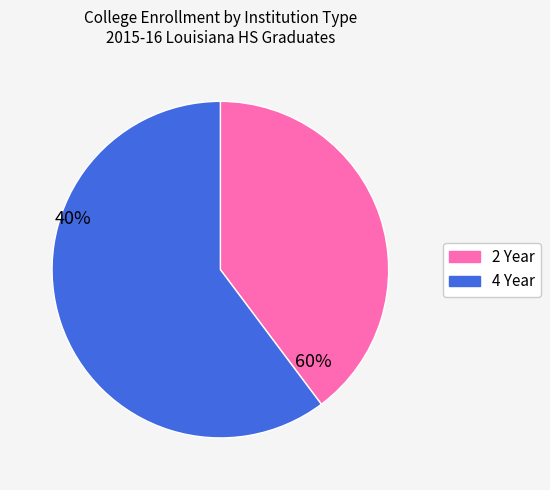

Which has a higher value, 2 Year or 4 Year?

4 Year